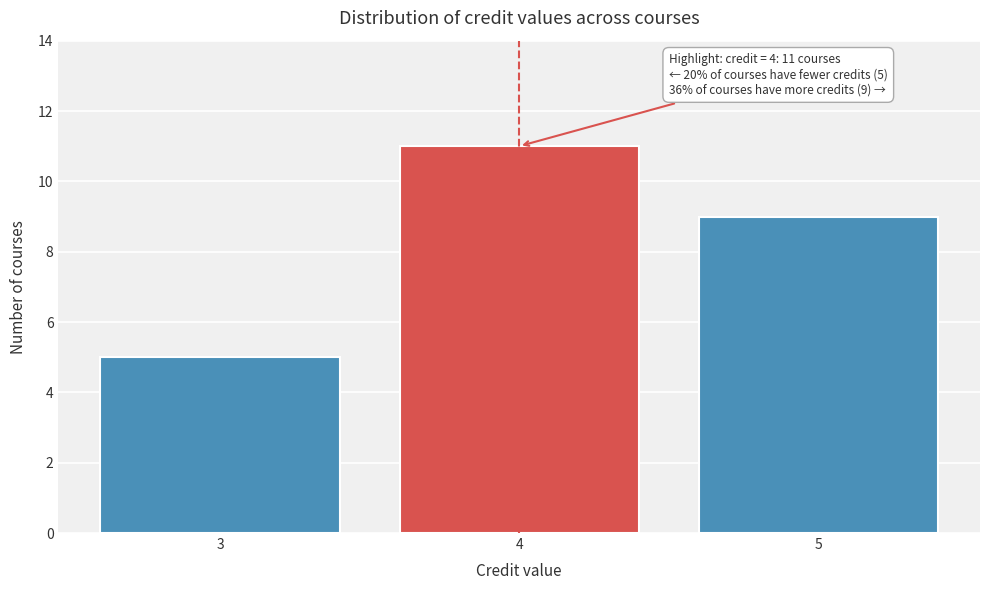

Reading right to left, what are all the values shown in this chart?

9	11	5